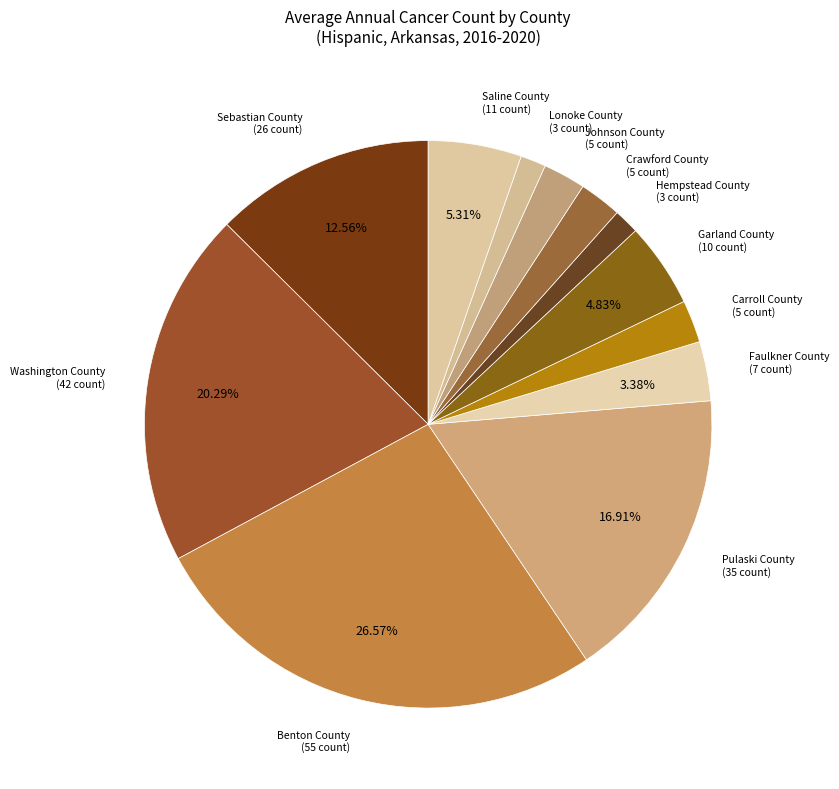

Combined, do Hempstead County and Saline County account for over 50%?

No